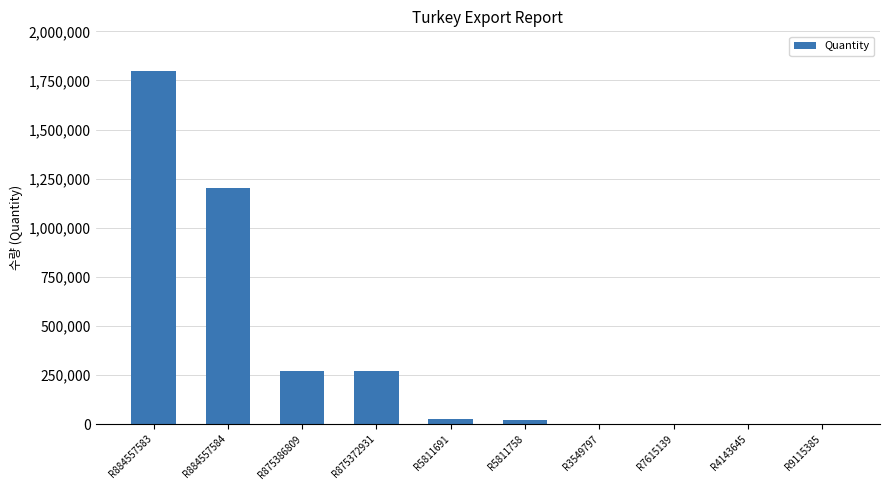

True or false: the data shows 2283 at R3549797.

True